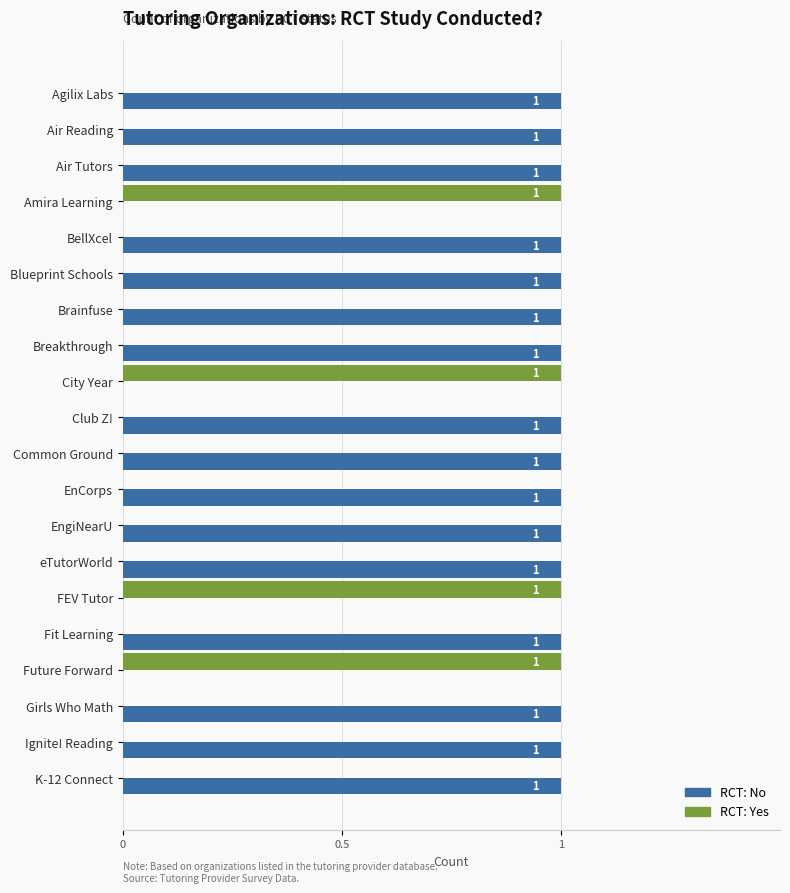

True or false: RCT: Yes has a value of 0 at K-12 Connect.

True